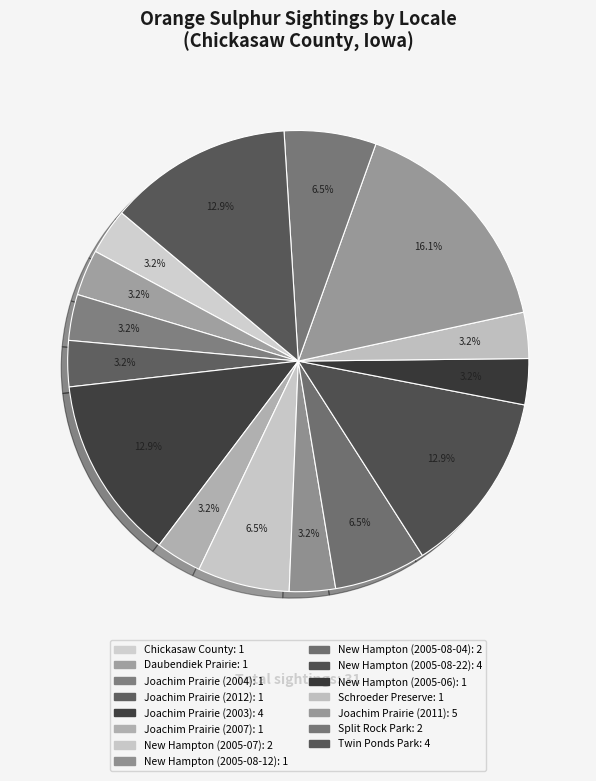

Rank the categories by value from highest to lowest.

Joachim Prairie (2011), Joachim Prairie (2003), New Hampton (2005-08-22), Twin Ponds Park, New Hampton (2005-07), New Hampton (2005-08-04), Split Rock Park, Chickasaw County, Daubendiek Prairie, Joachim Prairie (2004), Joachim Prairie (2012), Joachim Prairie (2007), New Hampton (2005-08-12), New Hampton (2005-06), Schroeder Preserve